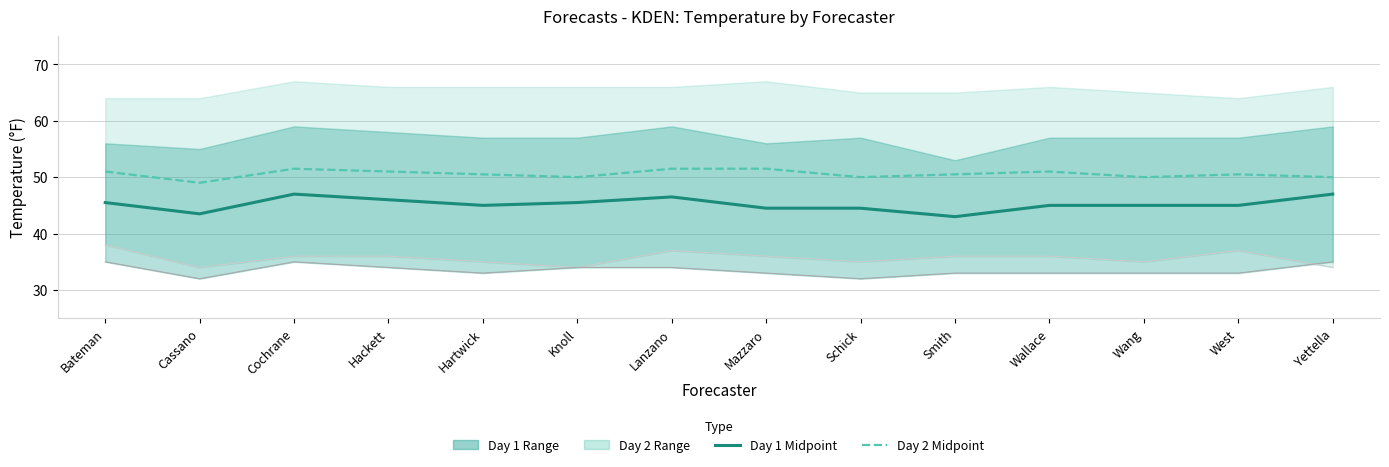

True or false: Day 2 Midpoint and Day 1 Midpoint cross at least once.

False